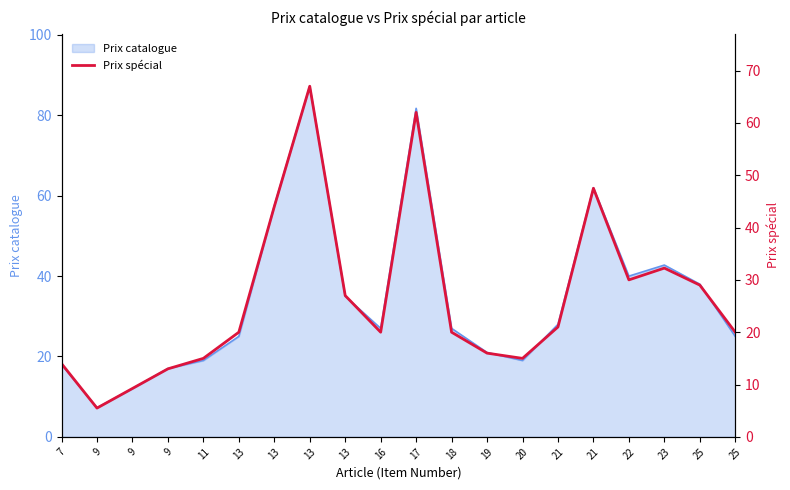

List the labels in order of value, largest first.

13, 17, 21, 13, 23, 22, 25, 13, 21, 13, 16, 18, 25, 19, 11, 20, 7, 9, 9, 9